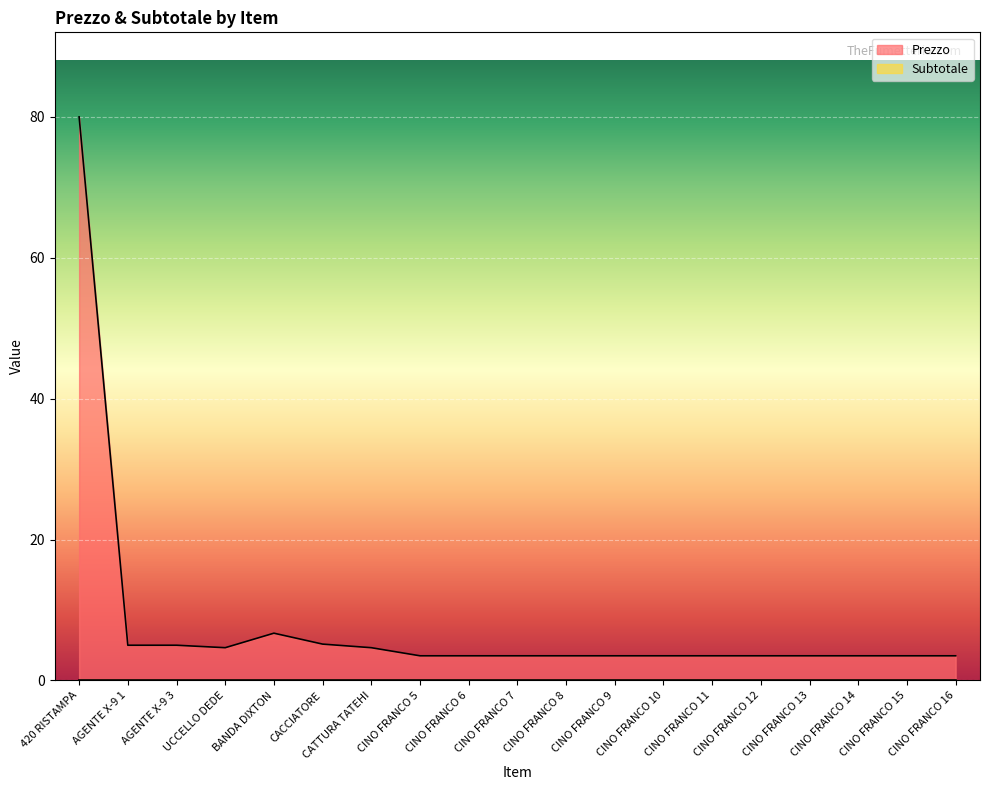

What is the difference between the second highest and minimum values?

3.2